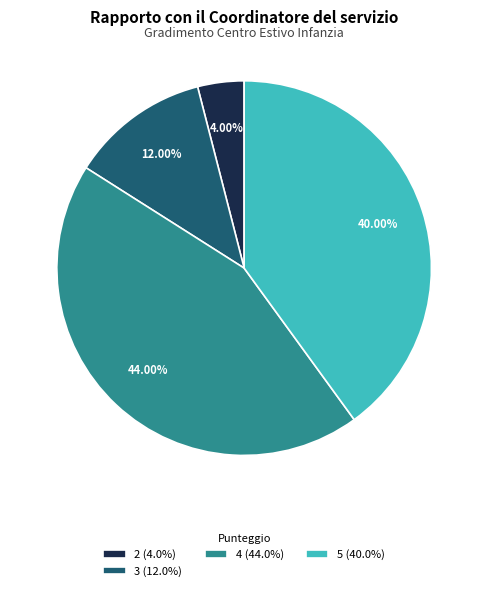

What is the smallest slice in the pie chart?

2 (4.0%)